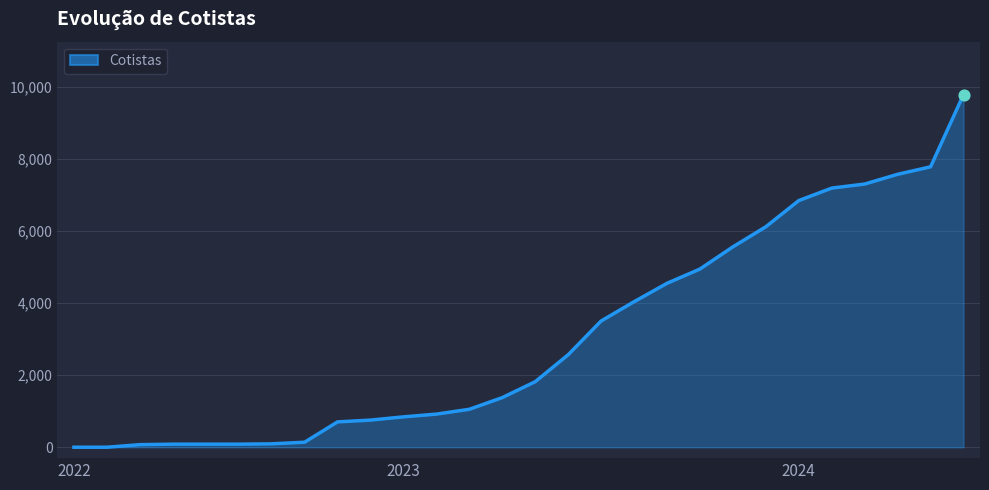

What is the maximum value shown in the chart?

9792